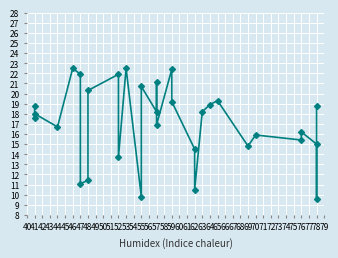

The chart shows a value of 33.6 at 59. True or false?

False